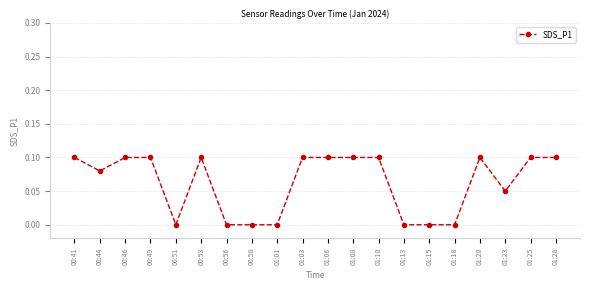

What is the sum of the values at 00:49 and 01:23?

0.2